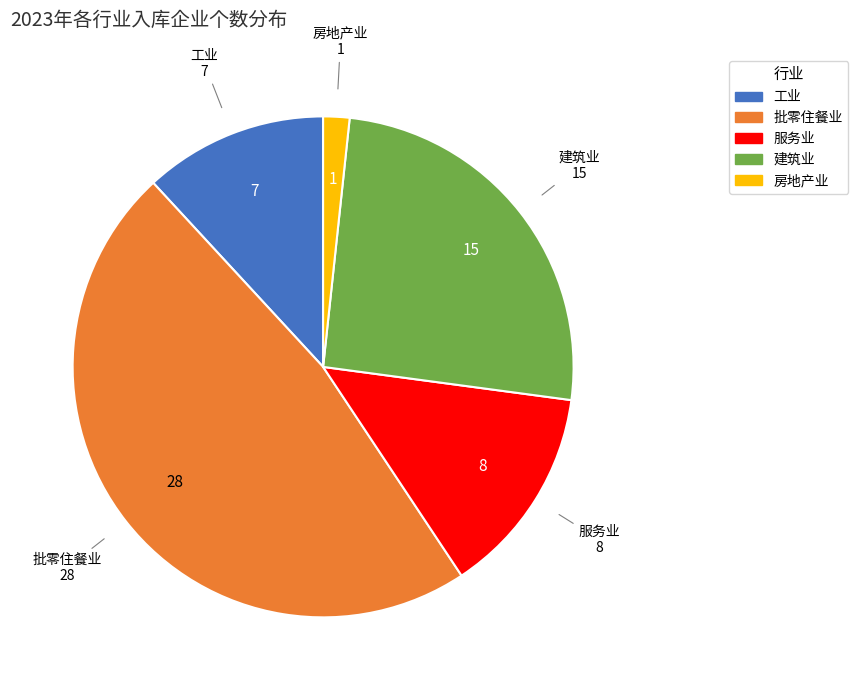

Does 房地产业 represent more than half of the total?

No